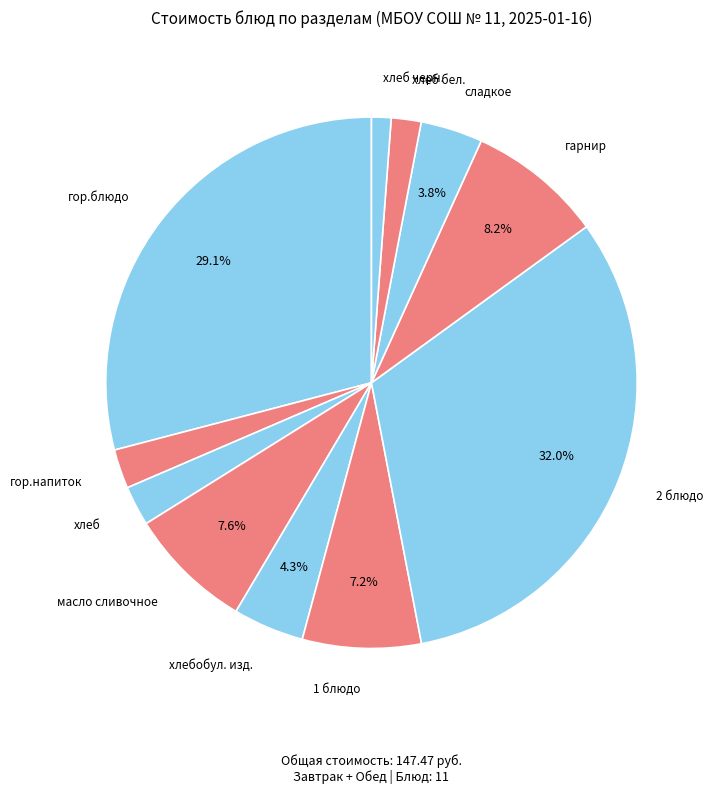

Which has a higher value, гор.напиток or хлеб бел.?

гор.напиток